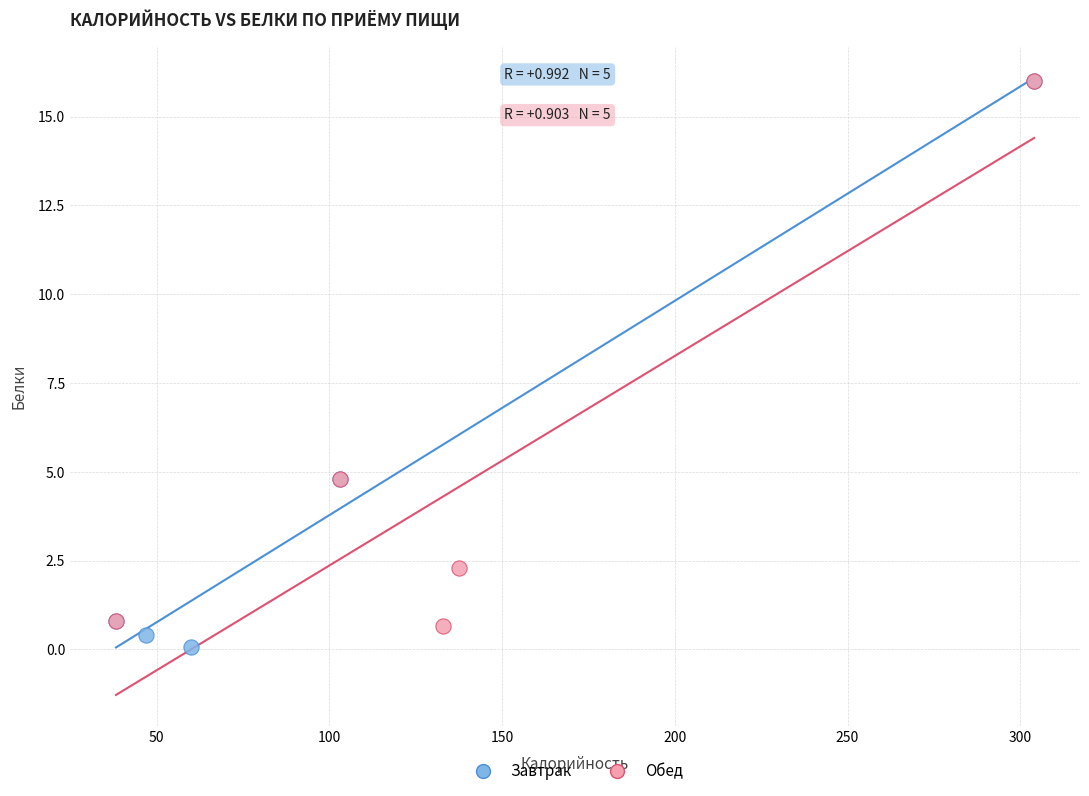

What are all the series names shown in the legend?

Завтрак, Обед